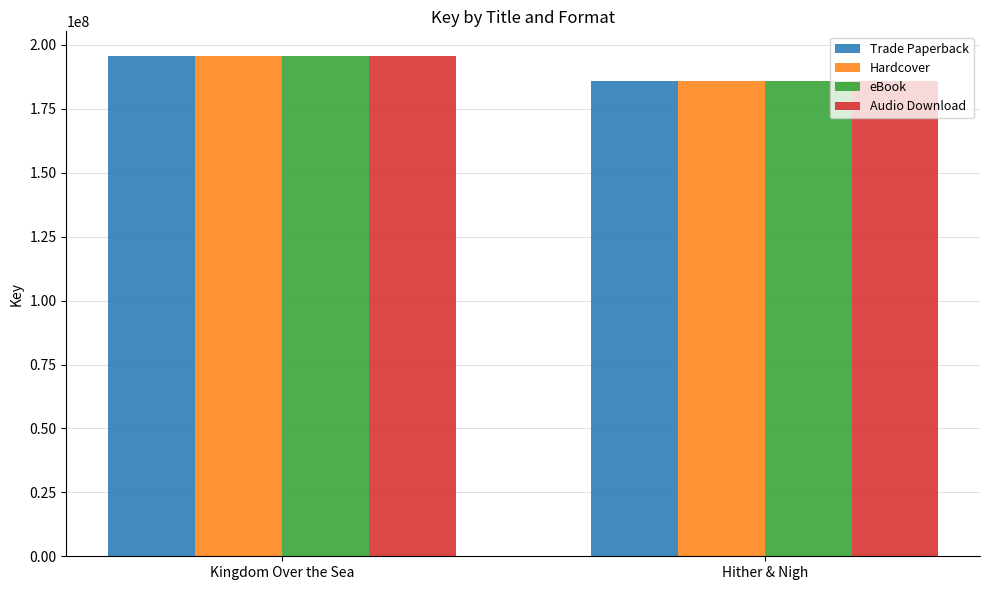

How many bars are there in total?

8